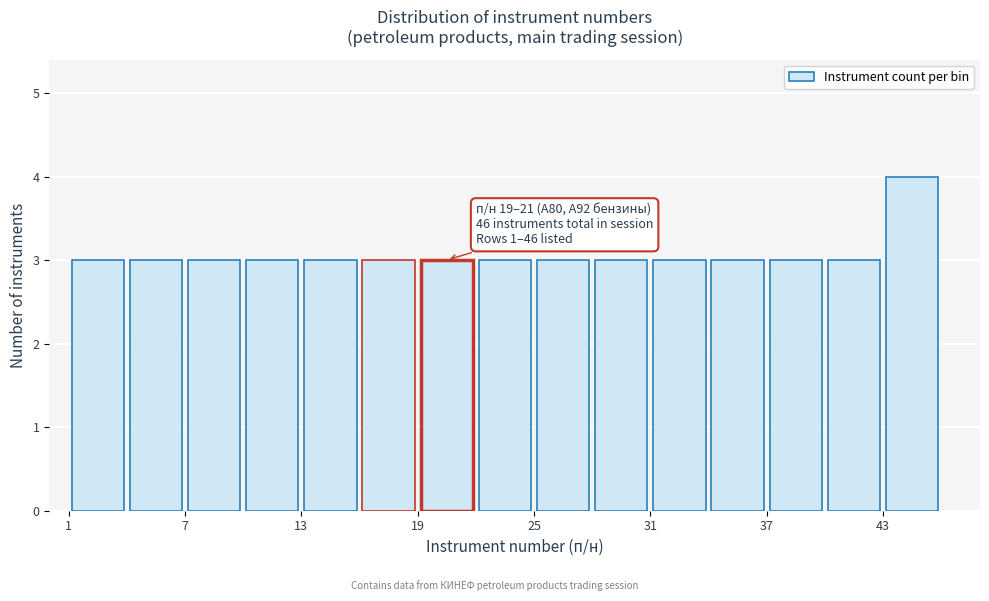

Read against the x-axis, roughly where is the centre of the tallest bar?

45